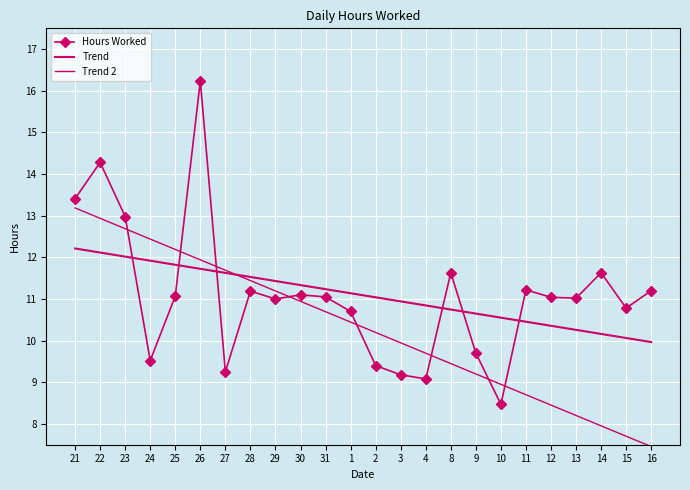

What is the difference between the maximum and minimum values in the Trend 2 series?

5.7